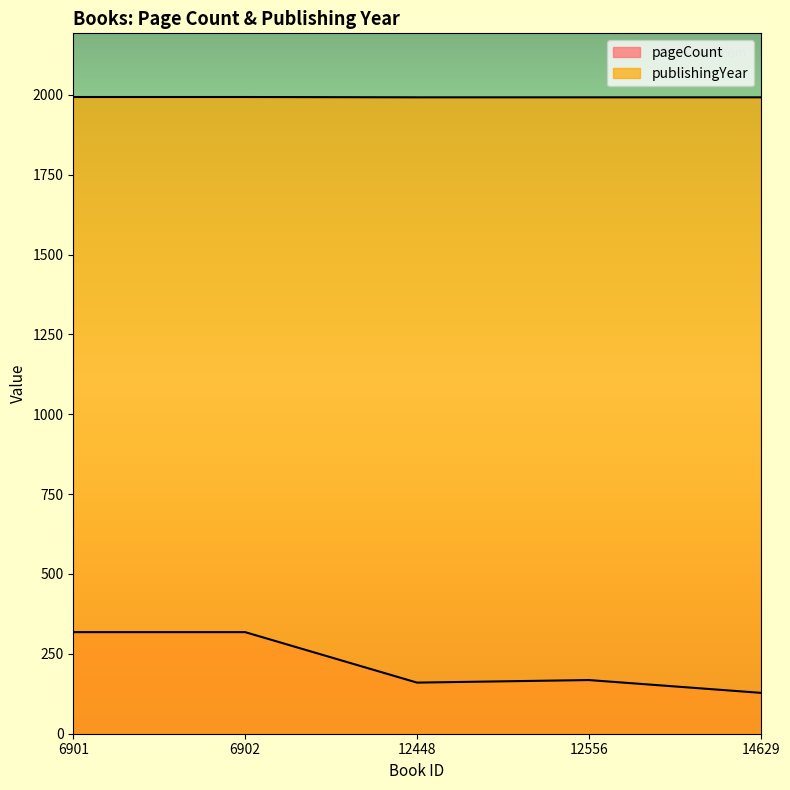

What is the difference between the maximum and second lowest values in the pageCount series?

158